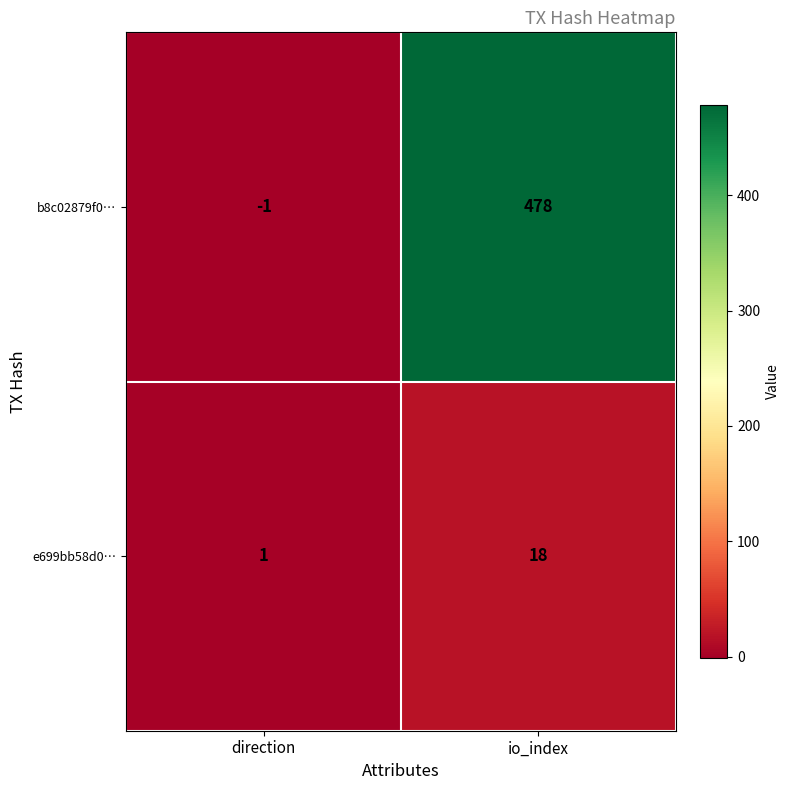

At io_index, list the series in order from smallest to largest.

e699bb58d0…, b8c02879f0…